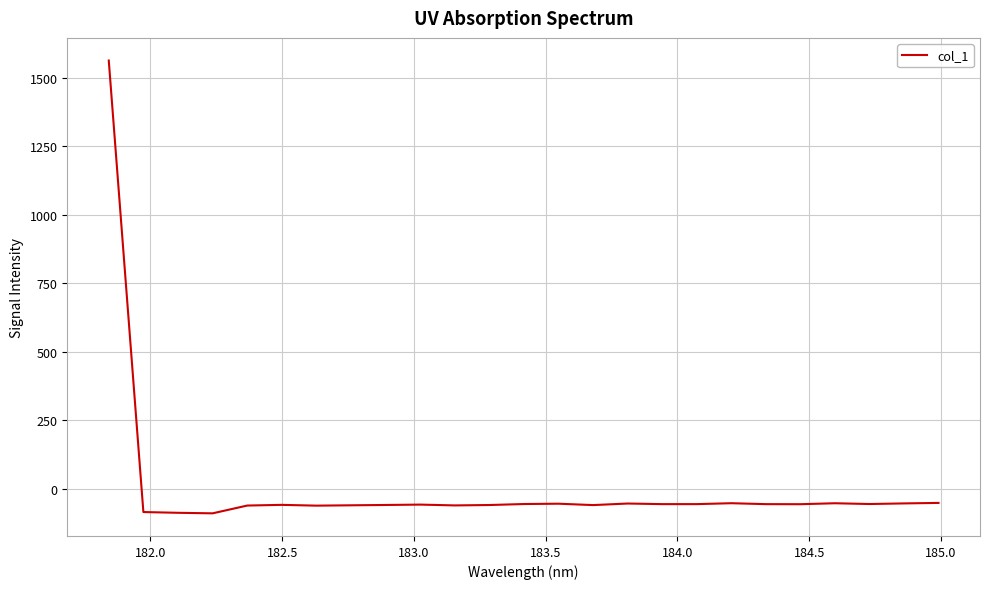

What is the minimum value shown in the chart?

-90.5